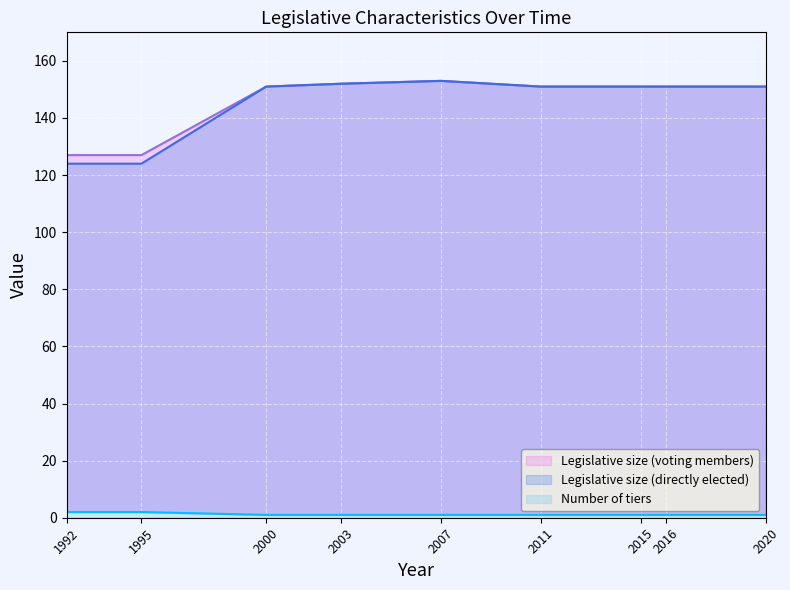

Count the Number of tiers values in the range 1 to 2.

9